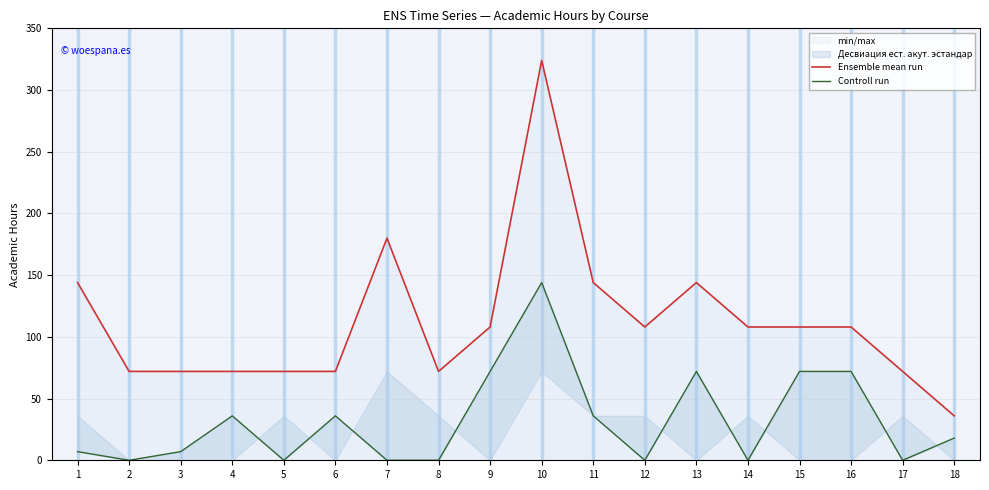

Which series has the largest range (max minus min)?

Ensemble mean run